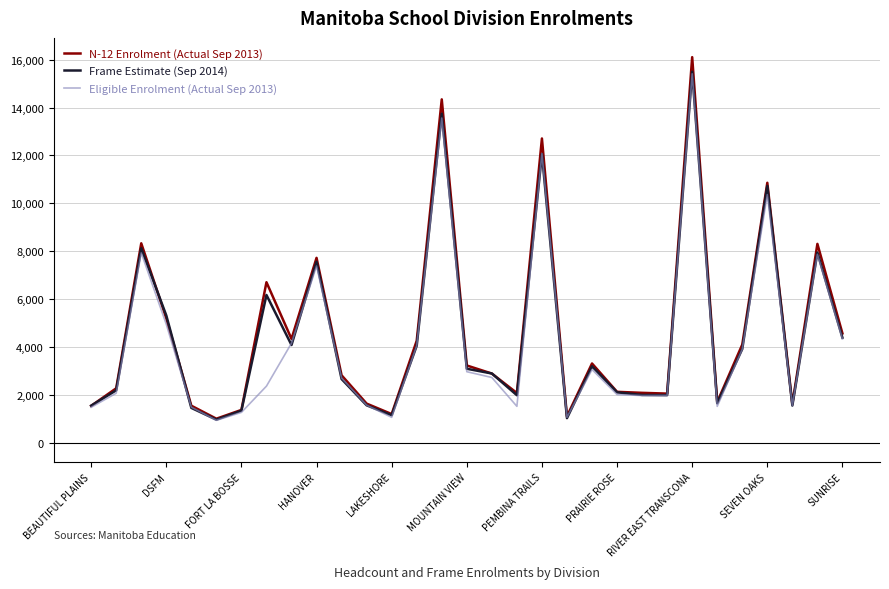

Which series has the widest spread of values?

N-12 Enrolment (Actual Sep 2013)